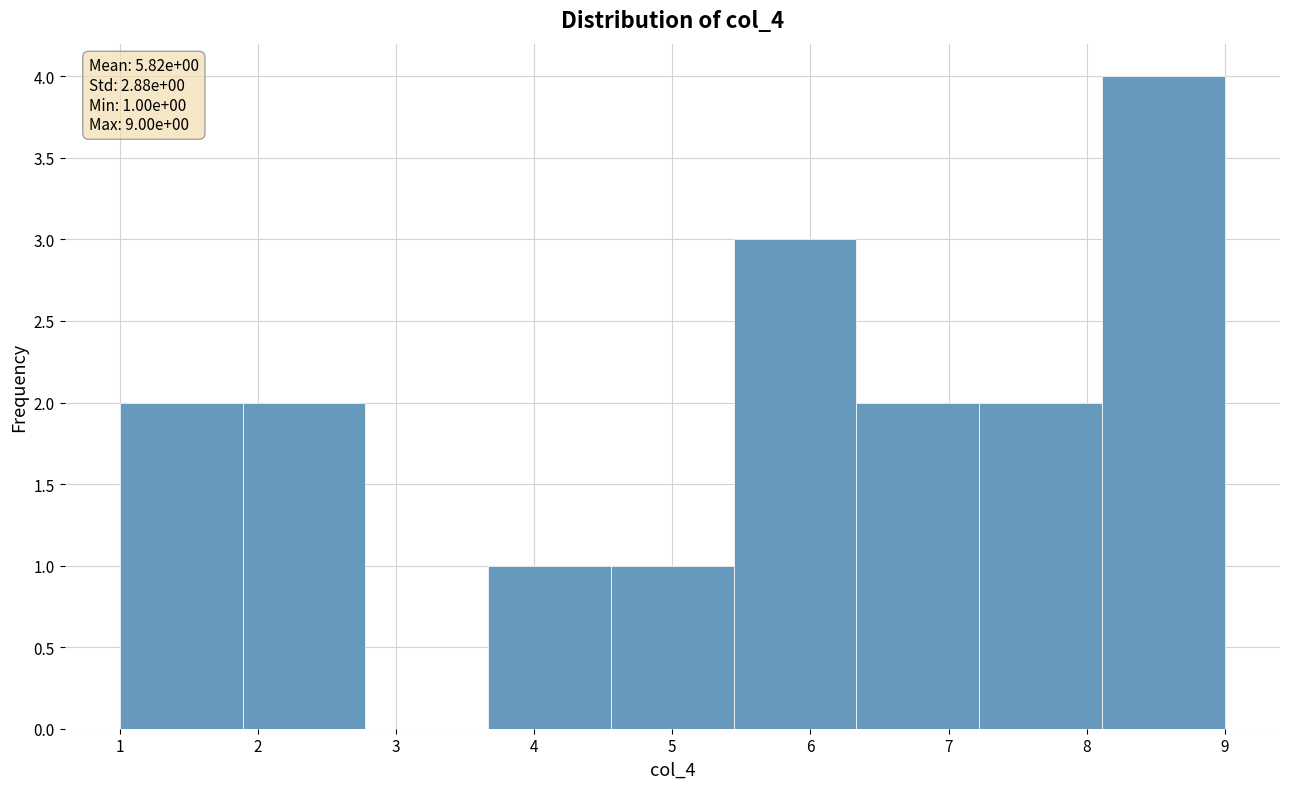

Which range on the x-axis has the tallest bar?

8.1 to 9.0